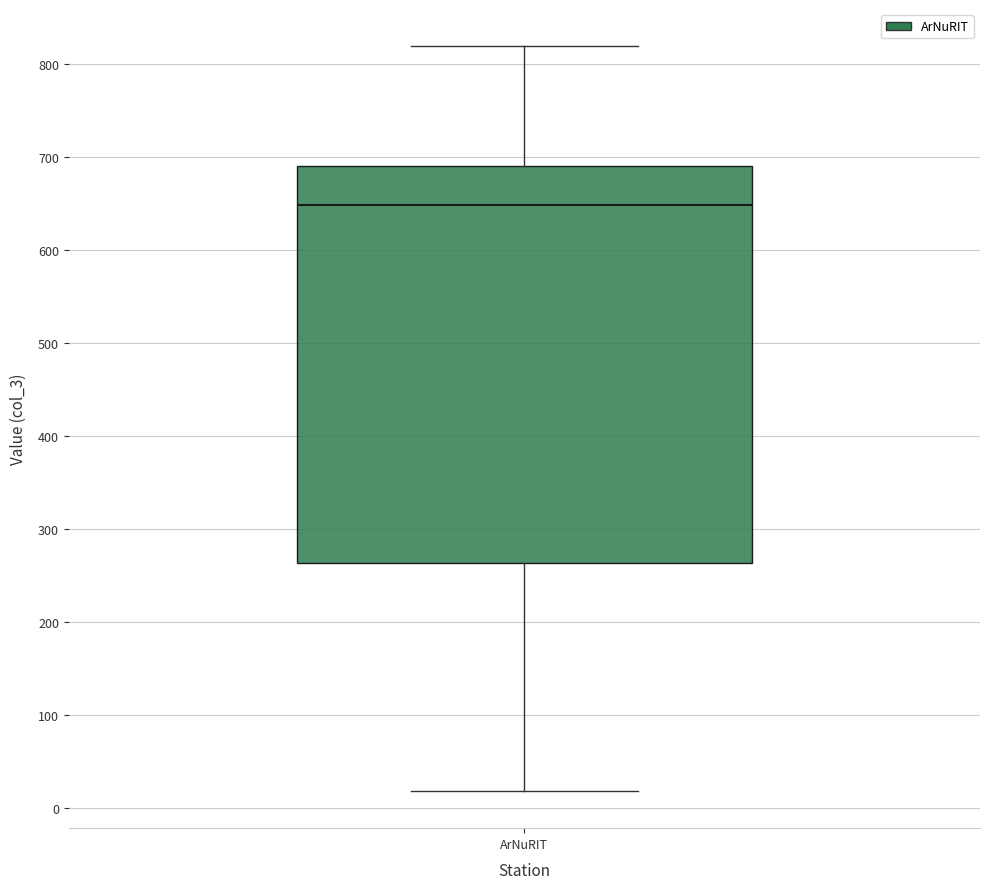

Read this box plot against the y-axis: the position of the median line, the range covered by the box, and the ends of both whiskers. The values are not printed on the chart, so give them approximately, as read against the axis.

median 650, box 260 to 690, whiskers 20 to 820